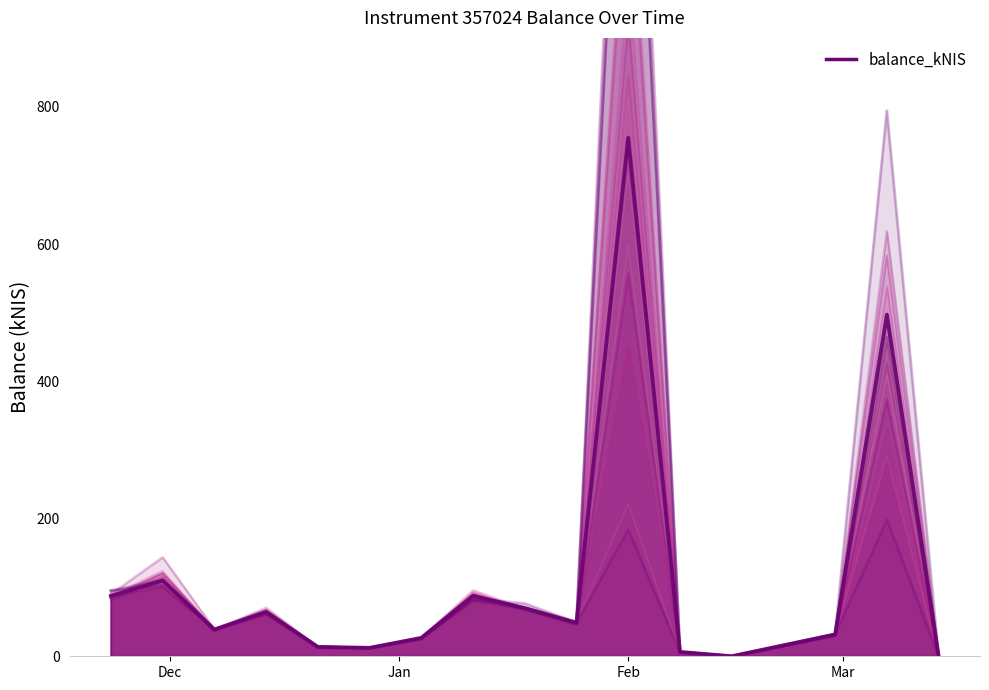

What is the difference between the maximum and minimum values?

754.4